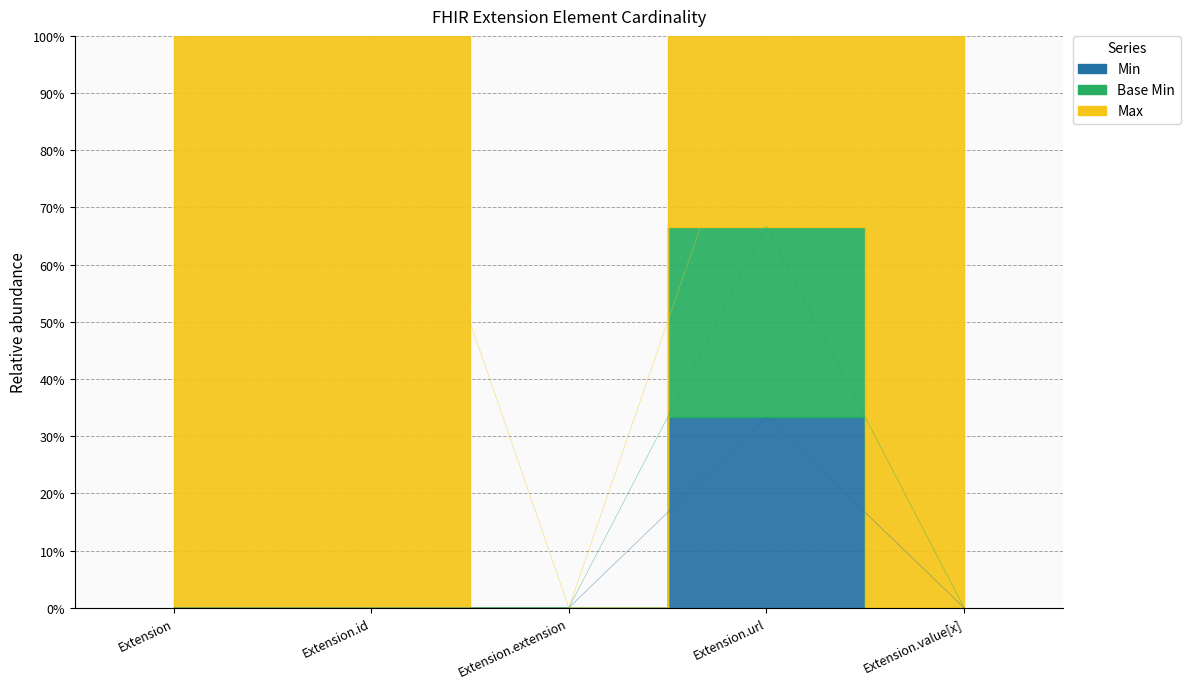

What position from the left is Extension.value[x]?

5